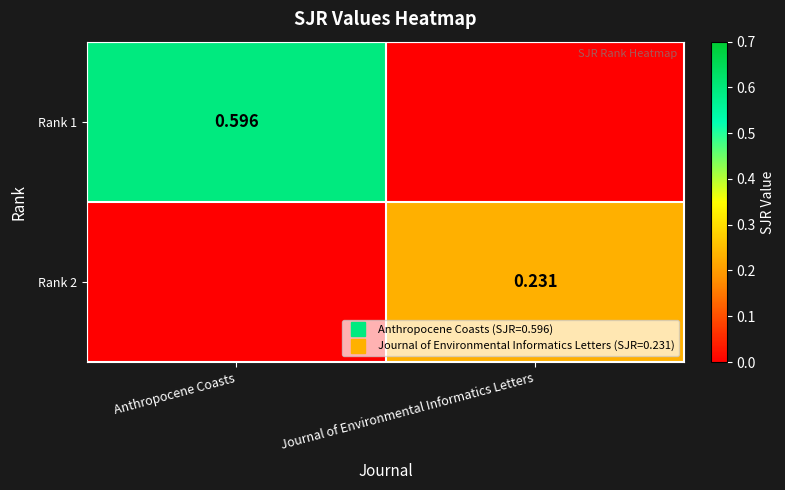

How many Rank 2 values are between 0 and 1?

2